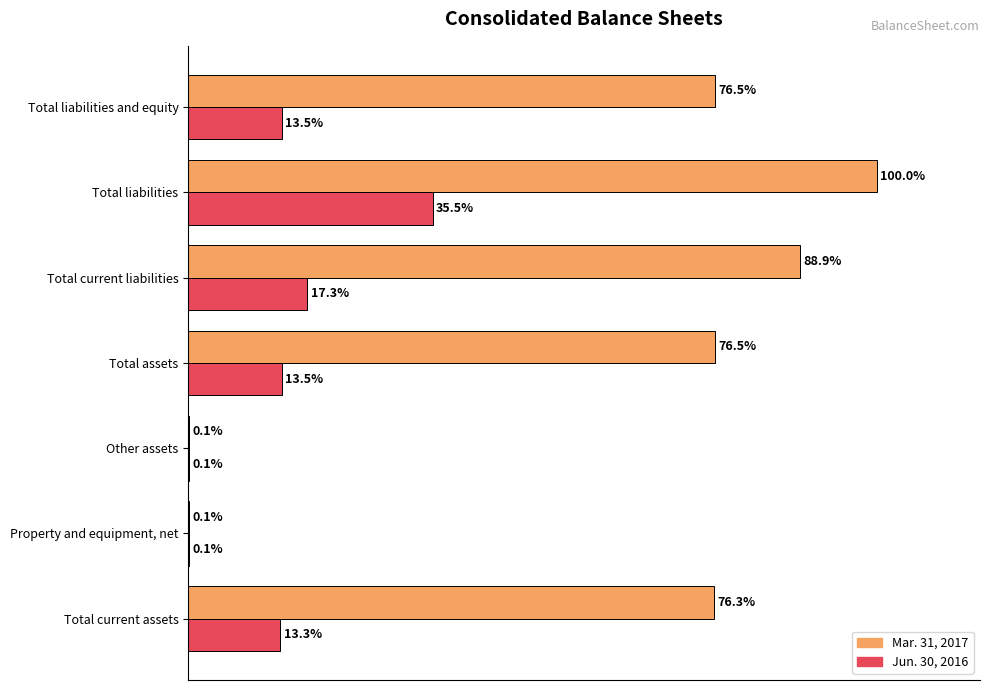

At which label is Jun. 30, 2016 closest to 17?

Total current liabilities